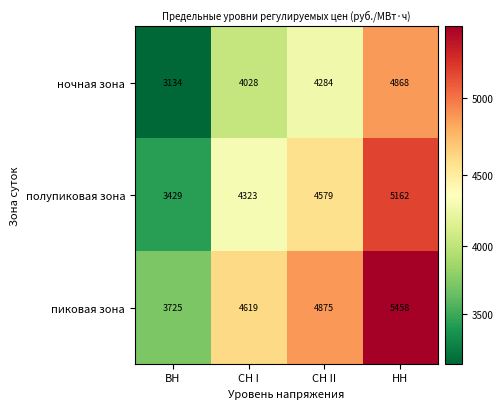

Reading right to left, what are all the values shown in this chart?

ночная зона: НН=4868	СН II=4284	СН I=4028	ВН=3134
полупиковая зона: НН=5162	СН II=4579	СН I=4323	ВН=3429
пиковая зона: НН=5458	СН II=4875	СН I=4619	ВН=3725